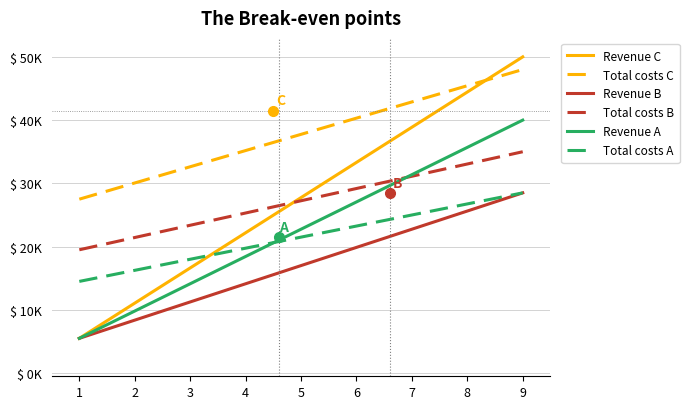

Does the chart have visible grid lines?

Yes